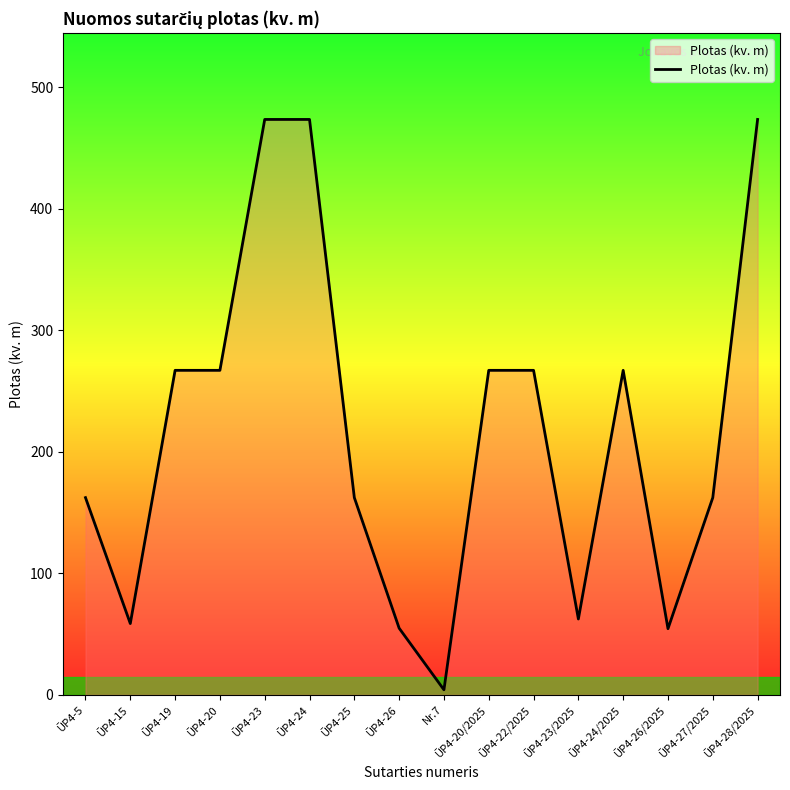

Does the chart have visible grid lines?

No